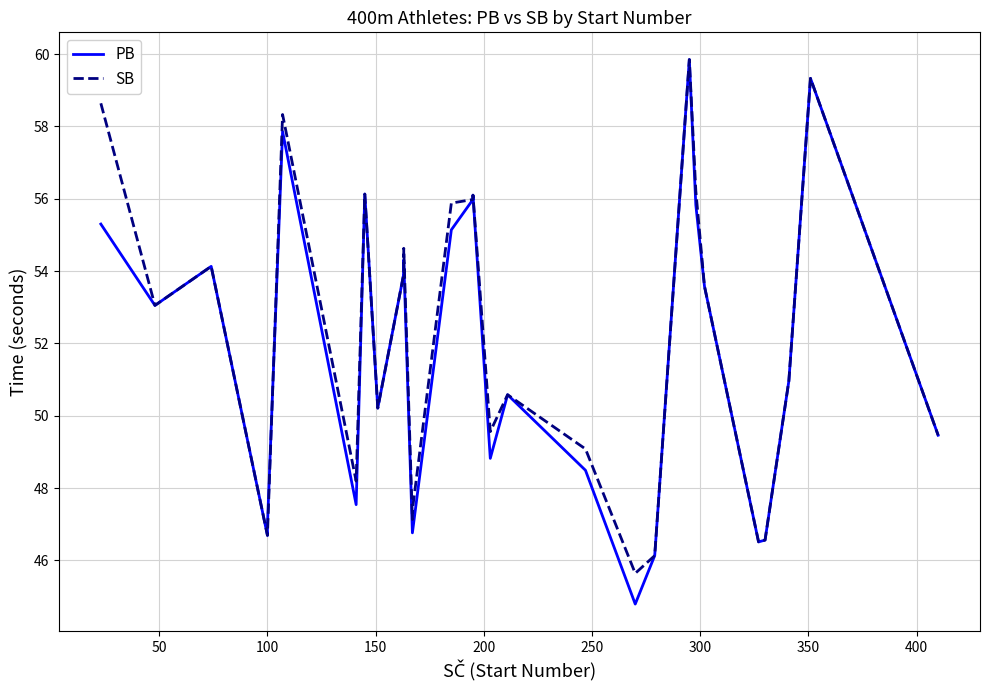

True or false: PB has a value of 16.2 at 150.

False